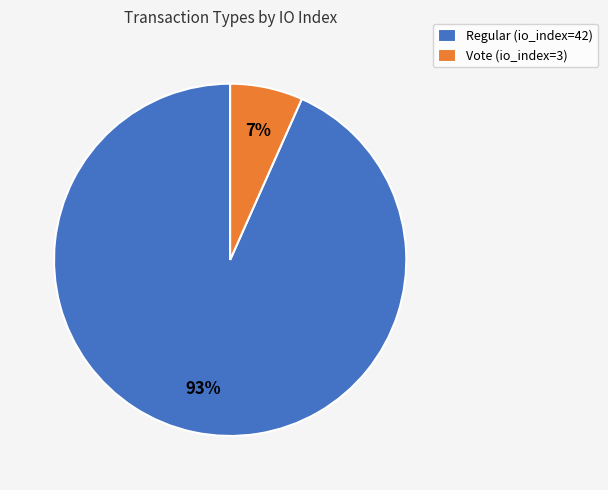

Rank the categories by value from highest to lowest.

Regular (io_index=42), Vote (io_index=3)